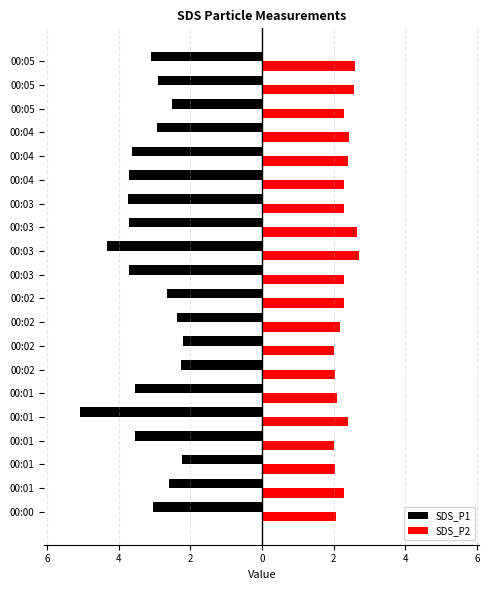

What are all the series names shown in the legend?

SDS_P1, SDS_P2